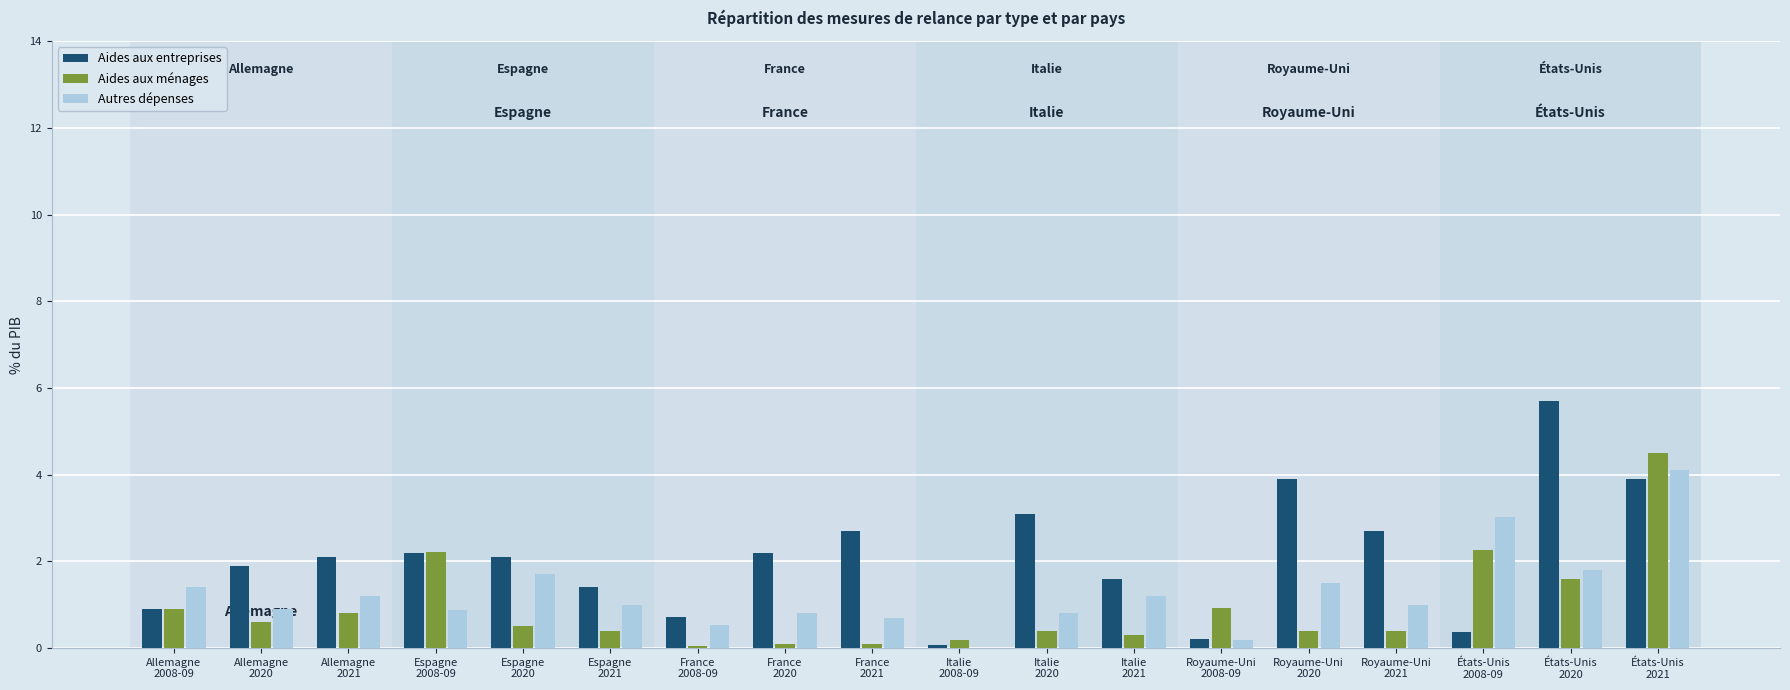

The value of Aides aux ménages at États-Unis
2021 is 4.5. True or false?

True